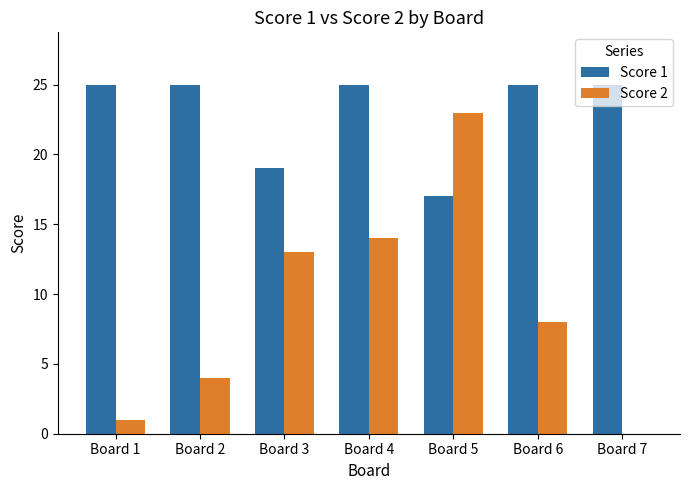

What is the average value of the Score 2 series?

9